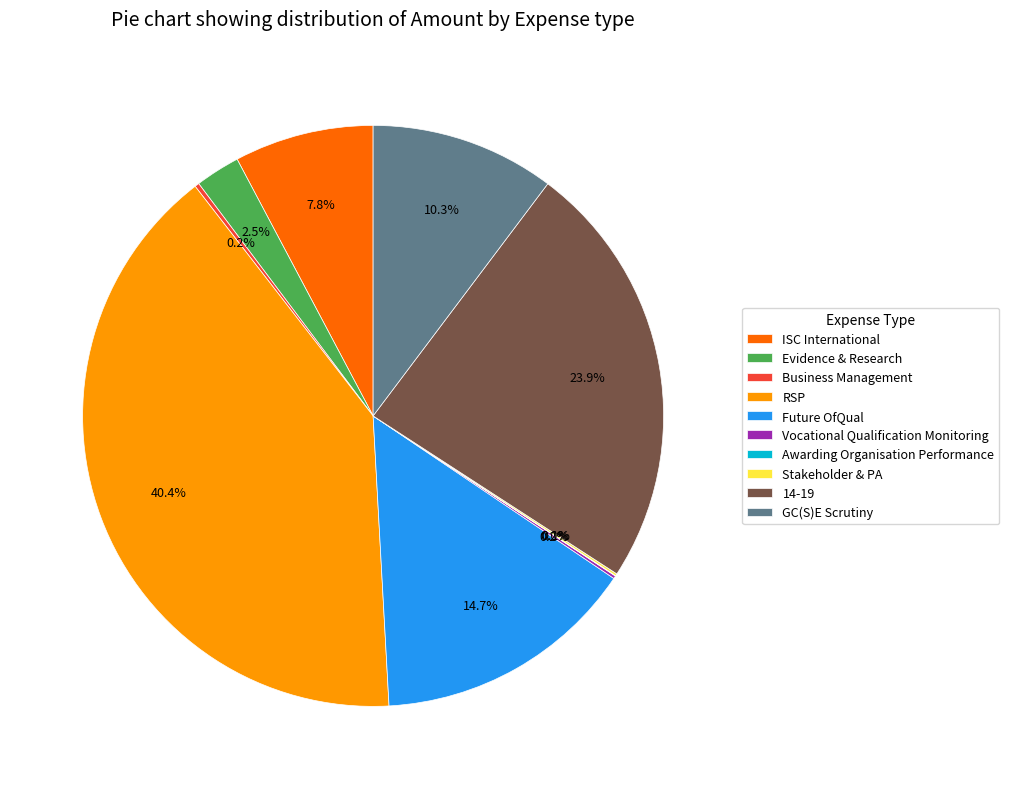

How much of the chart is everything except RSP?

59.6%